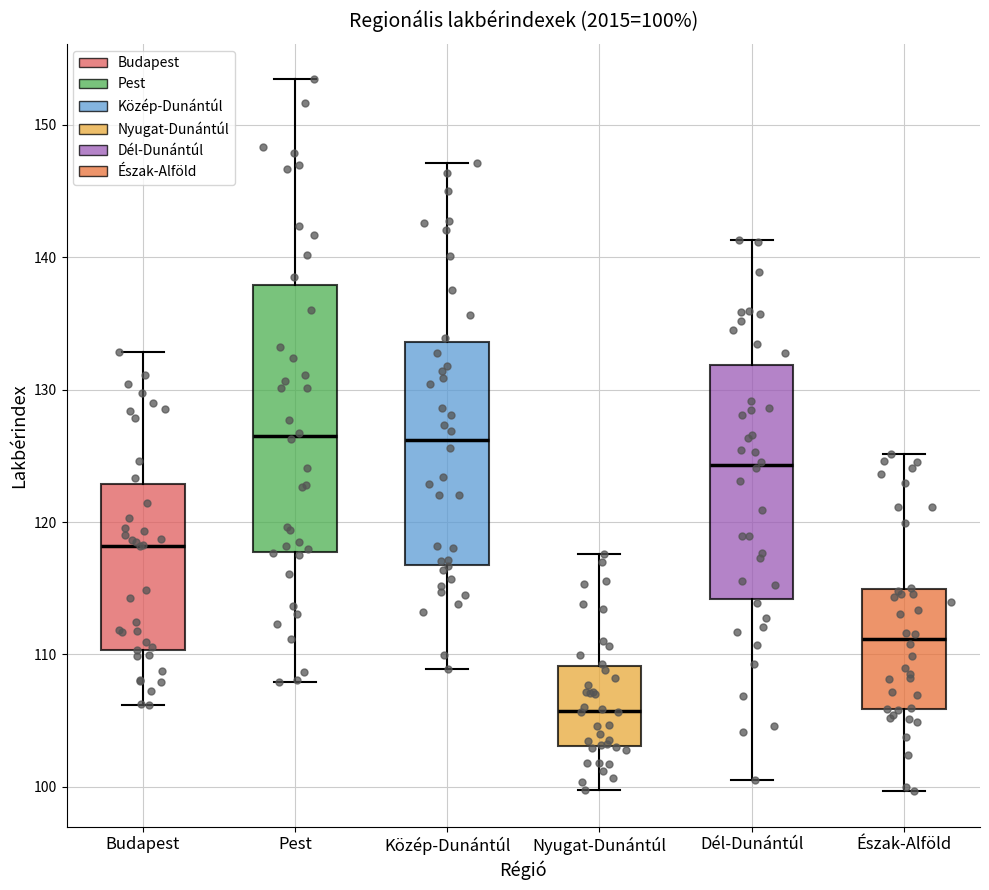

Comparing the boxes themselves (not the whiskers), which one is the tallest?

Pest